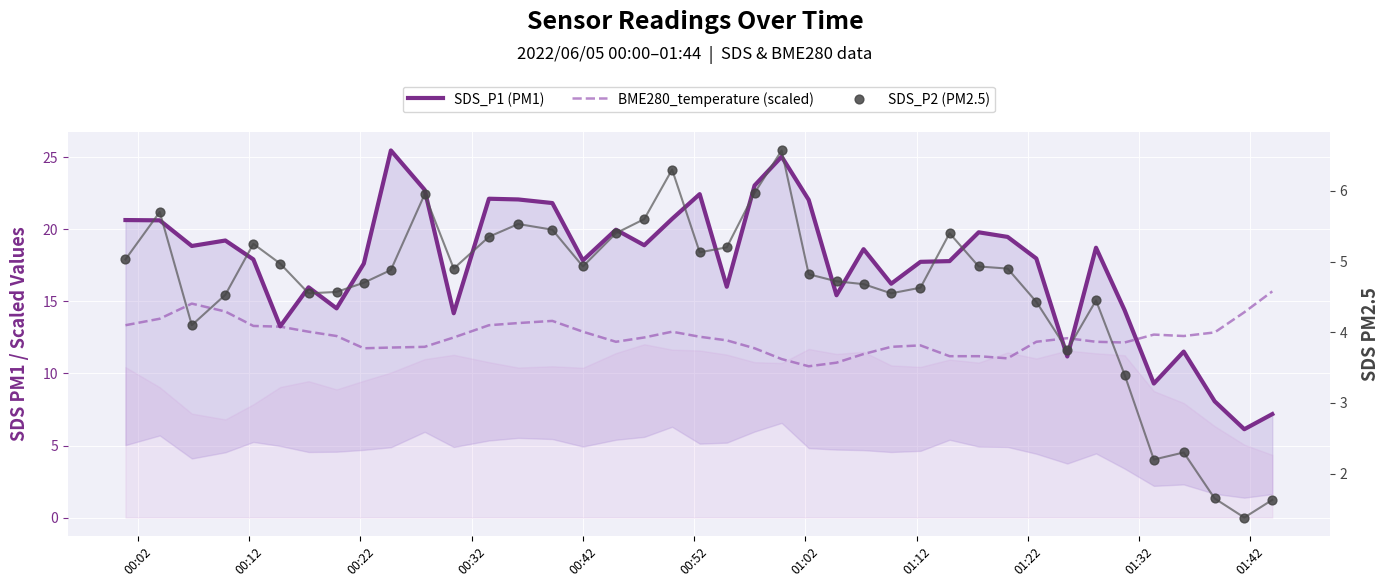

Is the value of SDS_P2 (PM2.5) at 21 greater than the value of SDS_P1 (PM1) at 16?

No